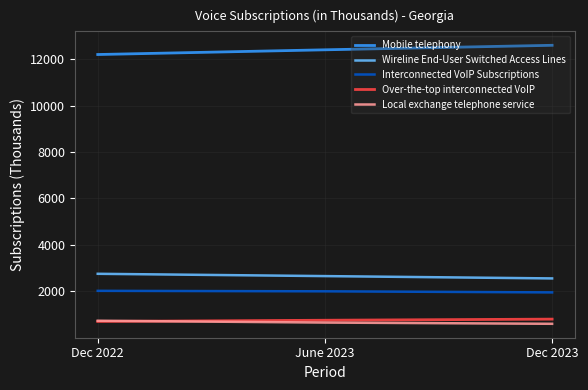

What is the difference between the second highest and minimum values in the Interconnected VoIP Subscriptions series?

47